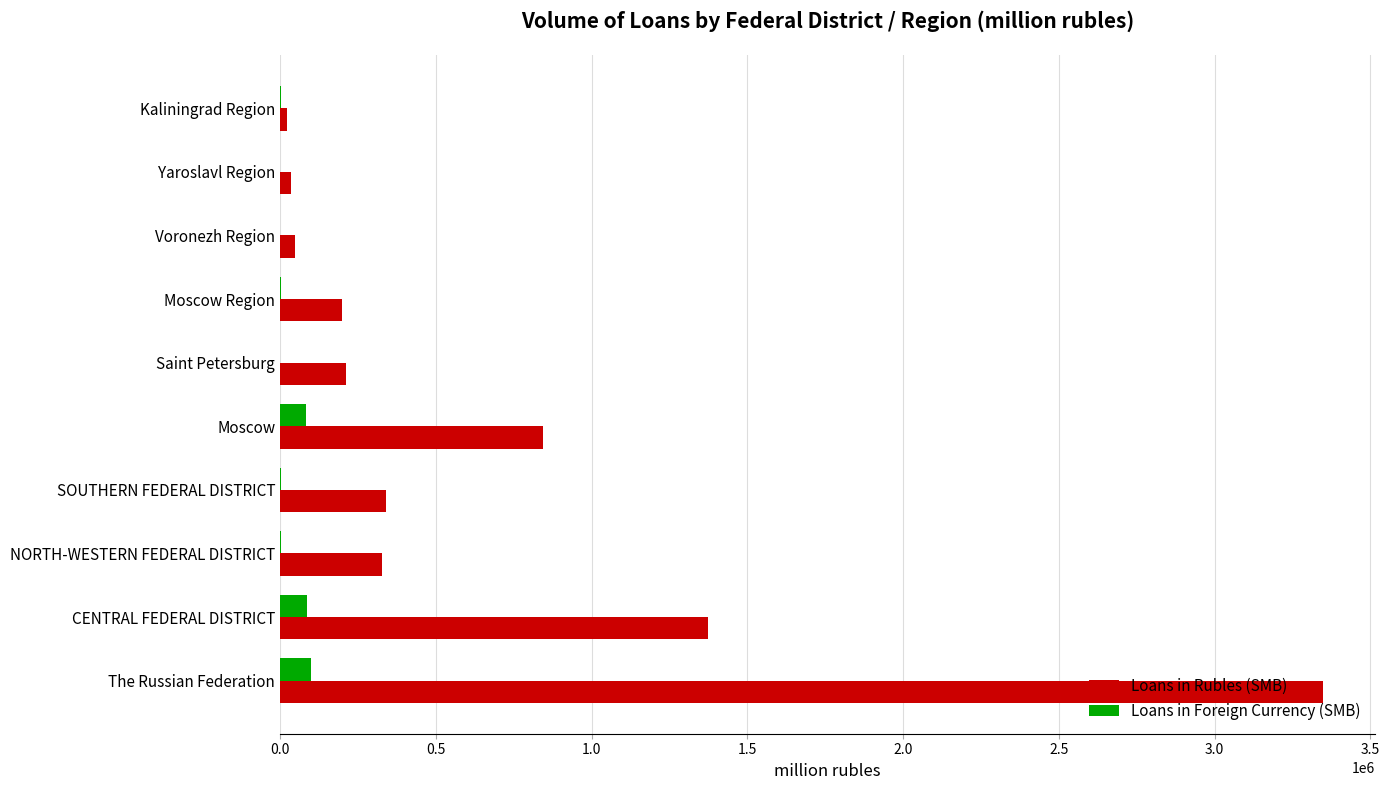

Is the value of Loans in Rubles (SMB) at The Russian Federation greater than the value of Loans in Foreign Currency (SMB) at Moscow Region?

Yes